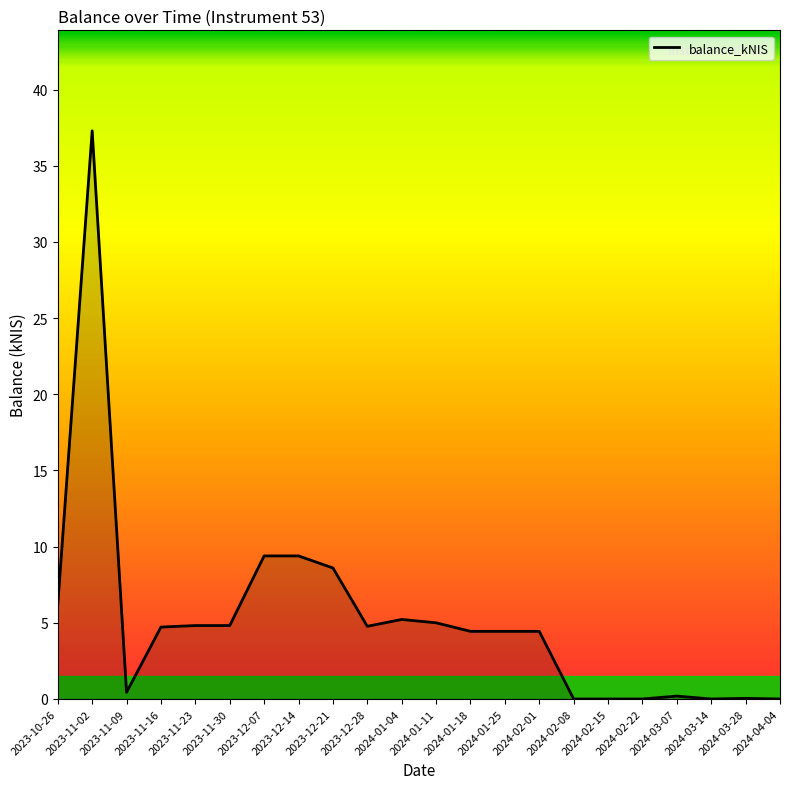

What is the ratio of the value at 2024-01-18 to the value at 2024-01-04?

0.9